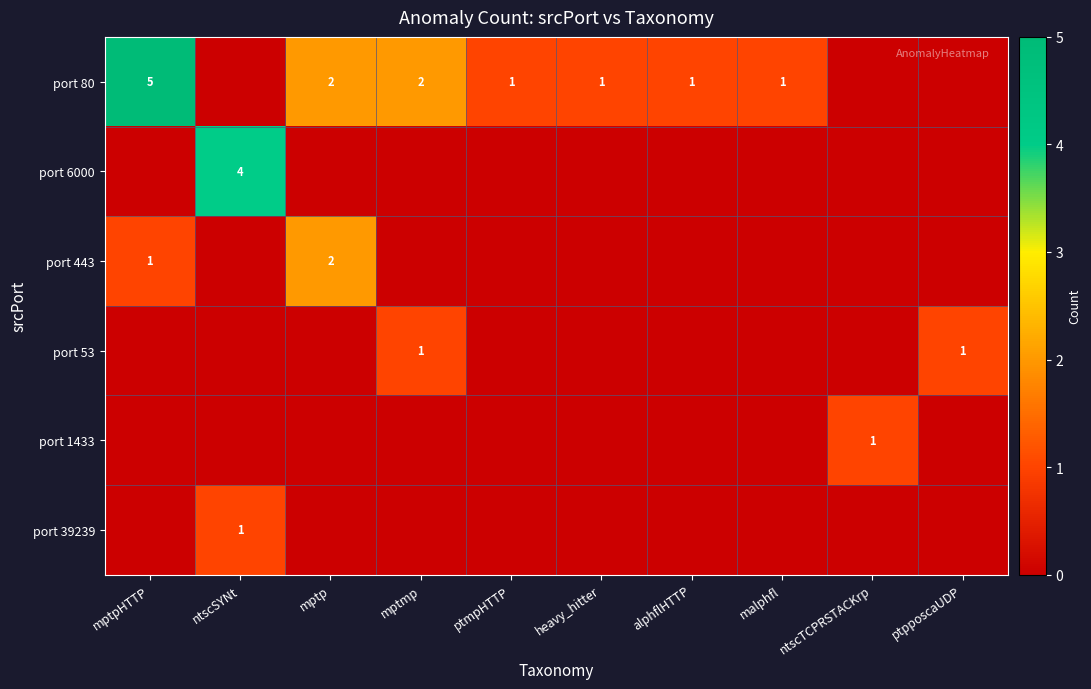

True or false: port 80 has a value of 2 at malphfl.

False